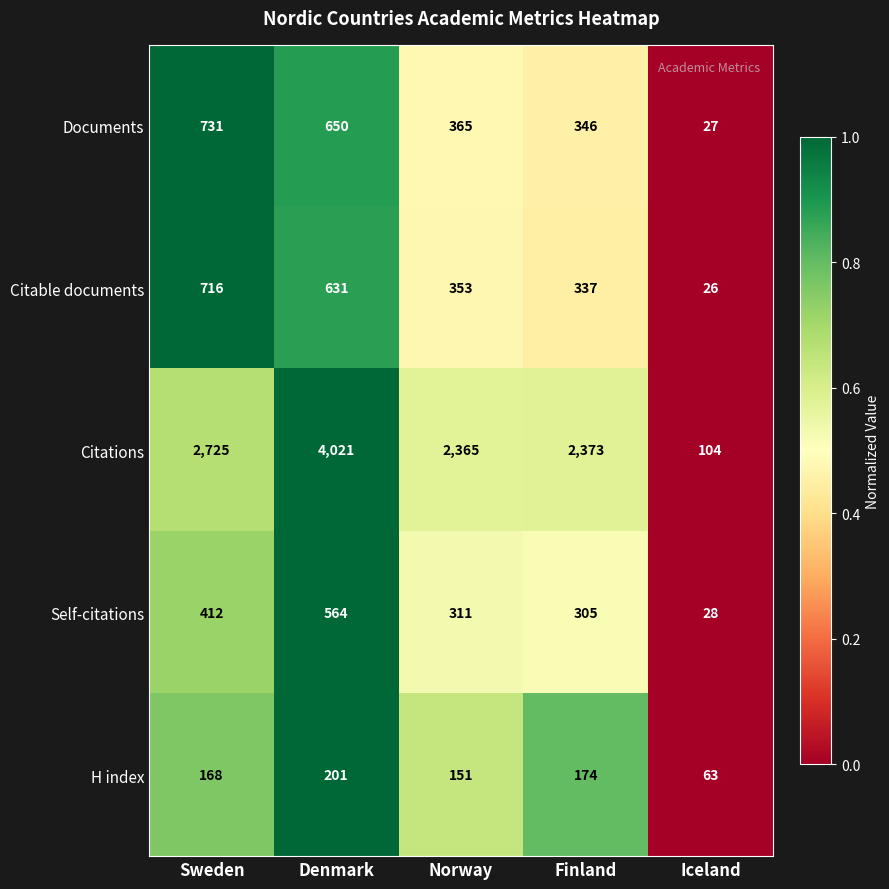

Rank the categories by Self-citations value from highest to lowest.

Denmark, Sweden, Norway, Finland, Iceland